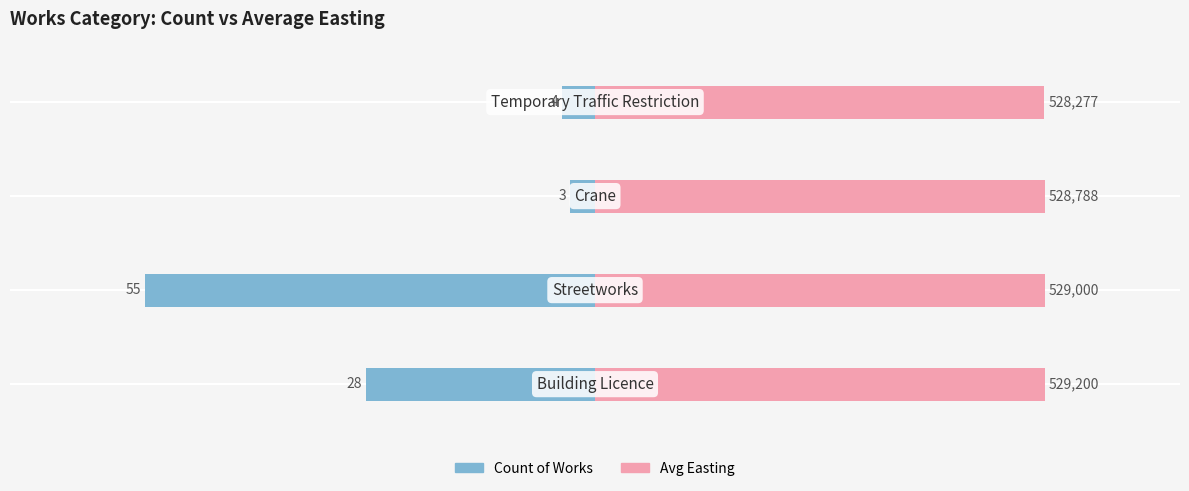

Rank the series at 0 from lowest to highest value.

Count of Works, Avg Easting (scaled)